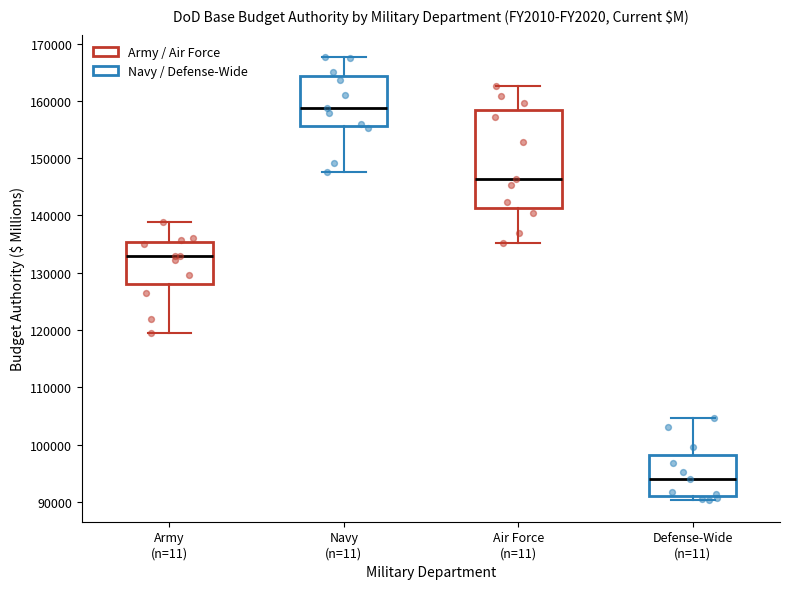

Reading left to right, transcribe this box plot: for each box, give where its median line is, the range the box spans, and where its two whiskers end, as read against the y-axis. The values are not printed on the chart, so give them approximately, as read against the axis.

Army (n=11): median 133000, box 128000 to 135000, whiskers 119000 to 139000
Navy (n=11): median 159000, box 156000 to 164000, whiskers 148000 to 168000
Air Force (n=11): median 146000, box 141000 to 158000, whiskers 135000 to 163000
Defense-Wide (n=11): median 94000, box 91000 to 98000, whiskers 90000 to 105000